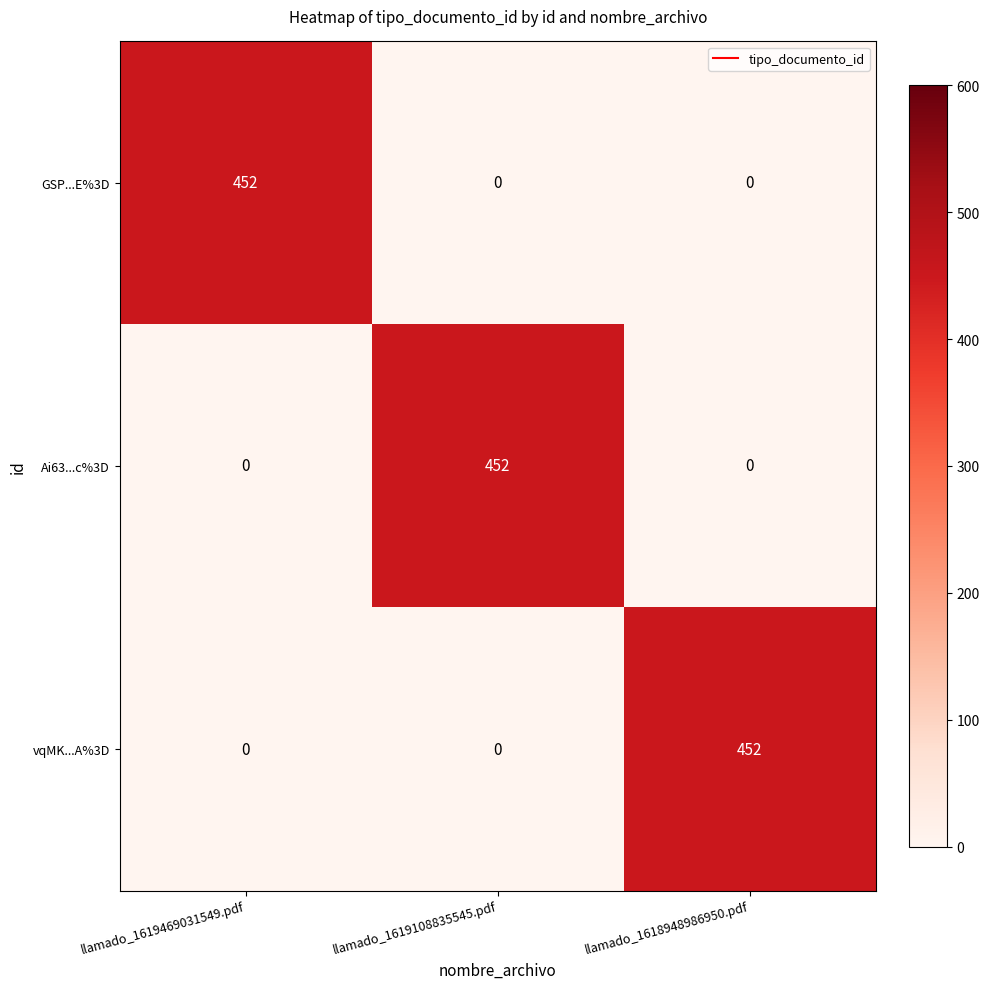

Is it true that vqMK...A%3D equals 0 at llamado_1619108835545.pdf?

True